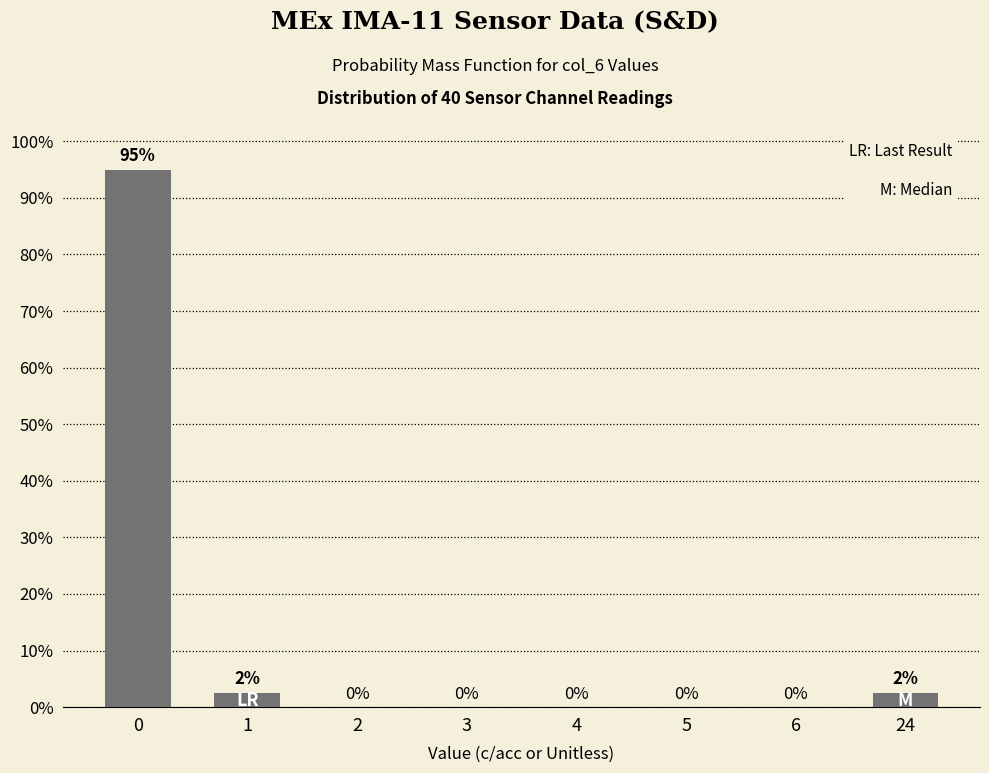

What is the change in value from 0 to 5?

-95.0